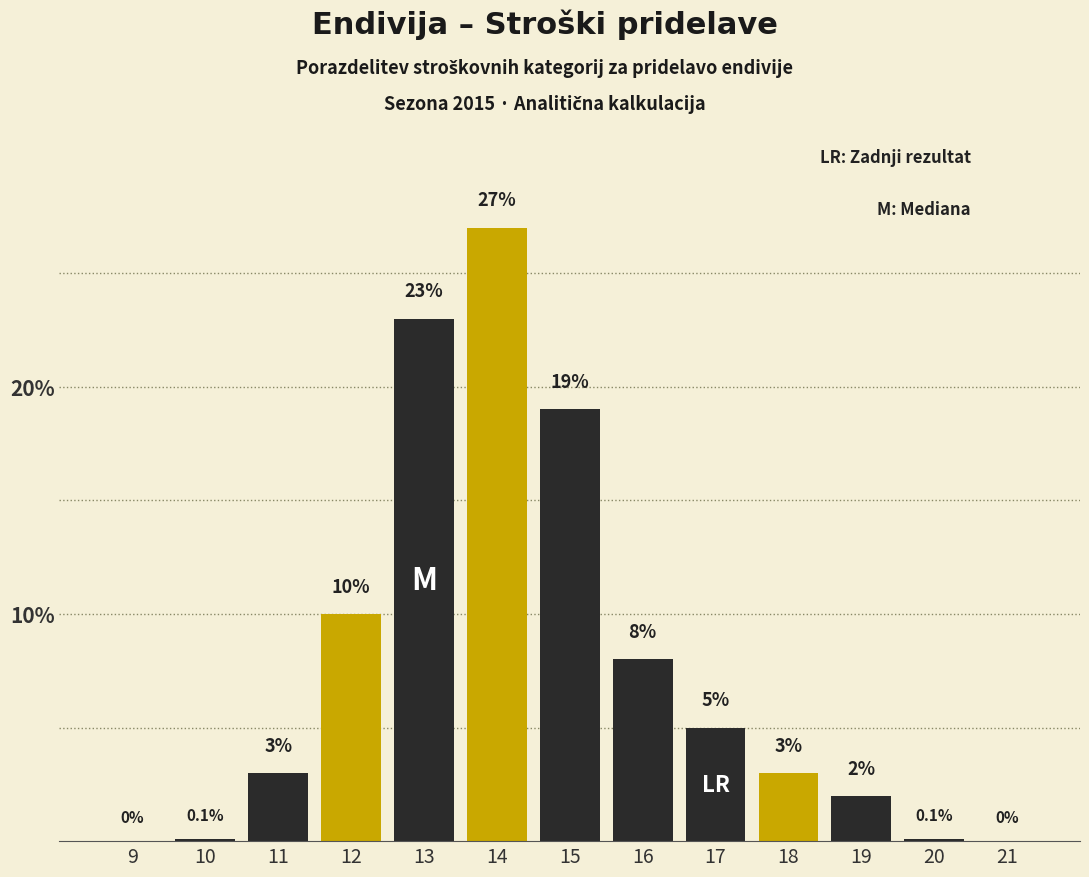

Reading left to right, list all the values displayed in this chart.

9=0.0	10=0.1	11=3.0	12=10.0	13=23.0	14=27.0	15=19.0	16=8.0	17=5.0	18=3.0	19=2.0	20=0.1	21=0.0